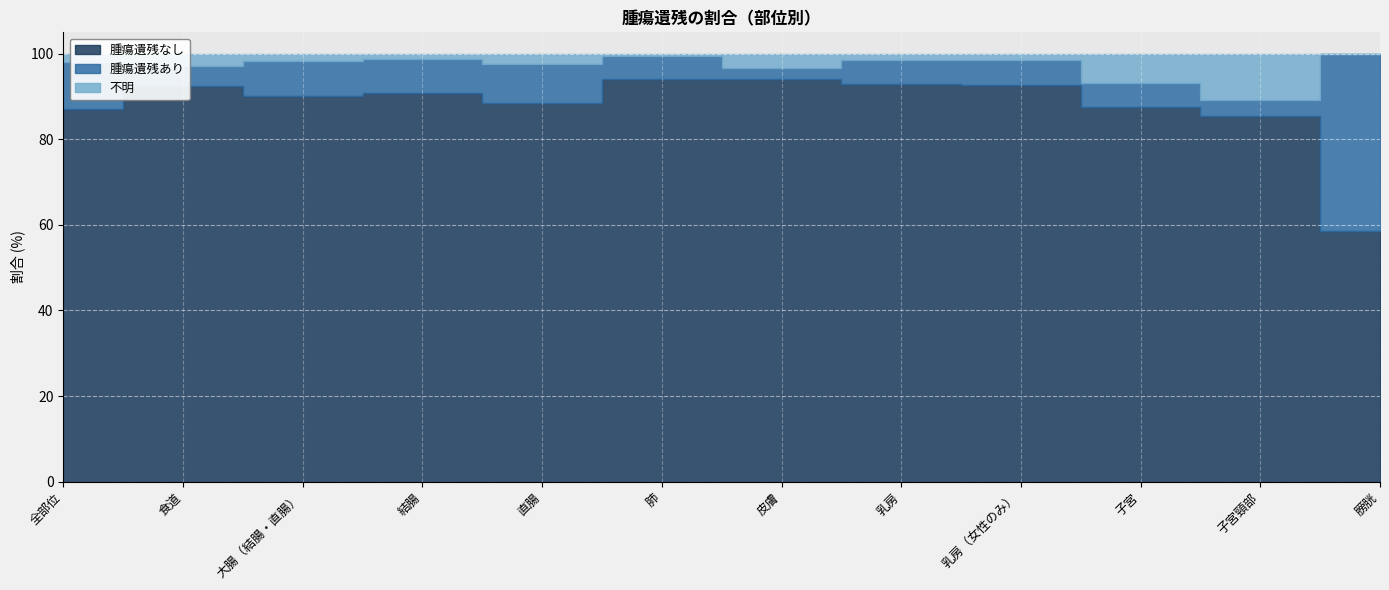

How many interior local valleys does the 腫瘍遺残なし series have?

2